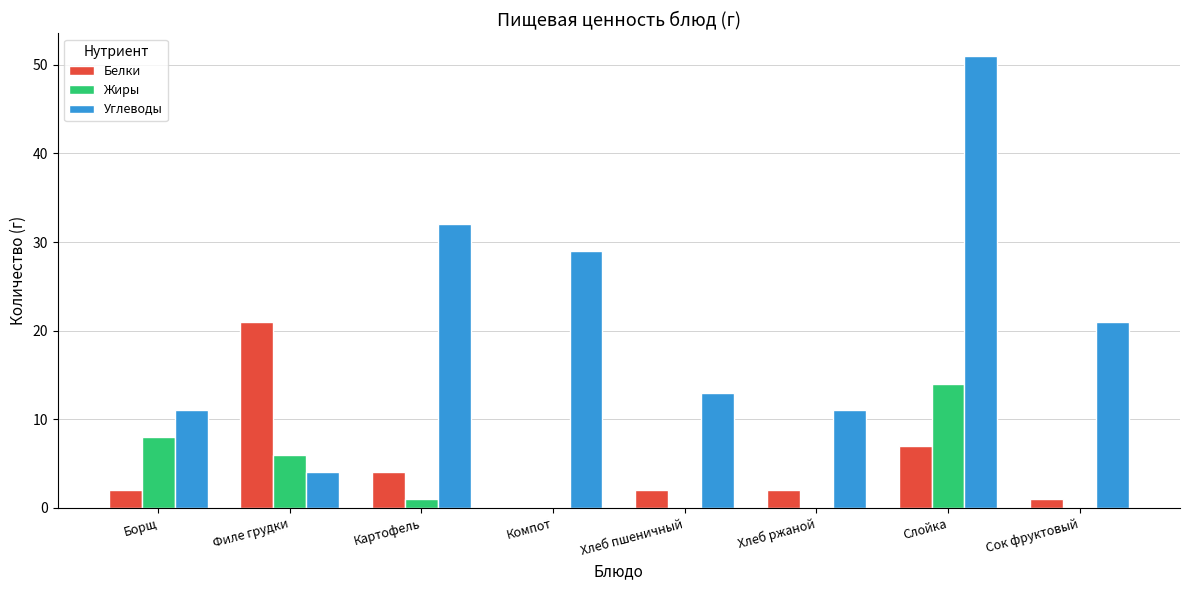

What is the average value of the Углеводы series?

22